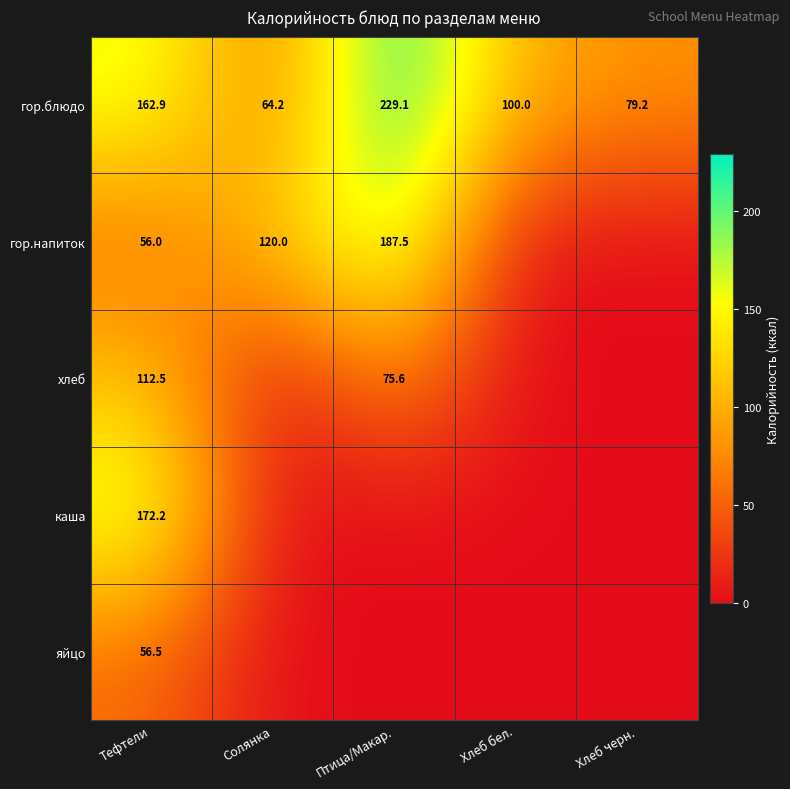

At which label does гор.блюдо reach its minimum?

Солянка